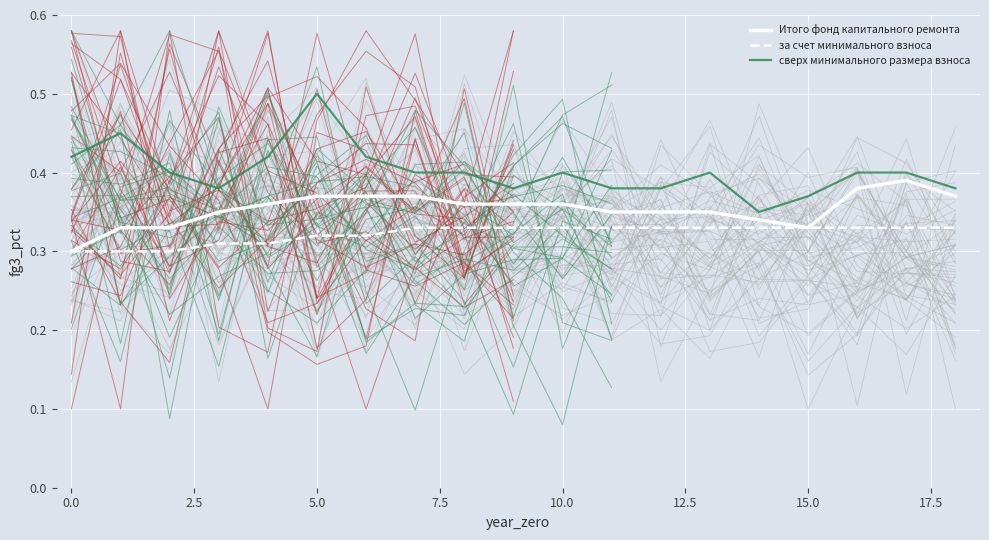

How many categories are shown in the chart?

19